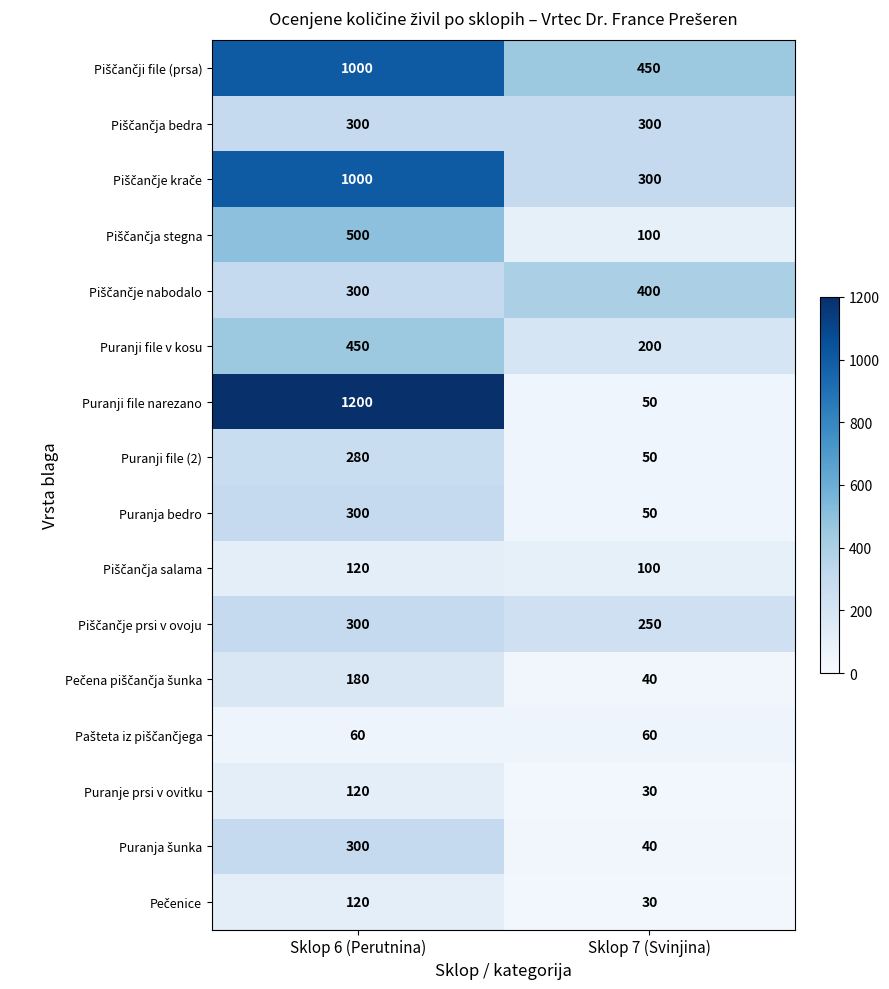

What is the sum of all Puranji file narezano values?

1250